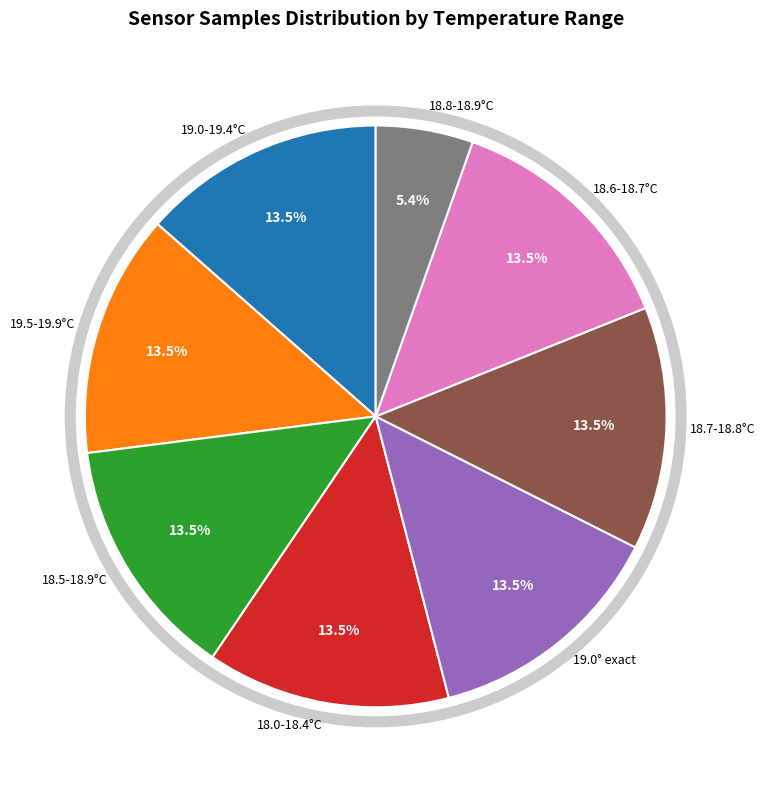

What is the ratio of the value at 18.8-18.9°C to the value at 18.6-18.7°C?

0.4